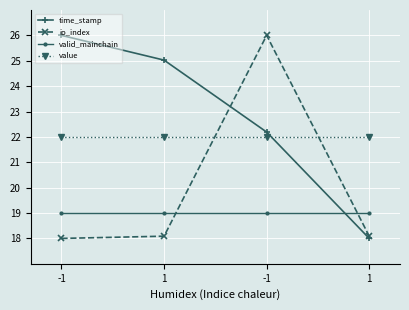

What is the total value across all series at 1?

84.1